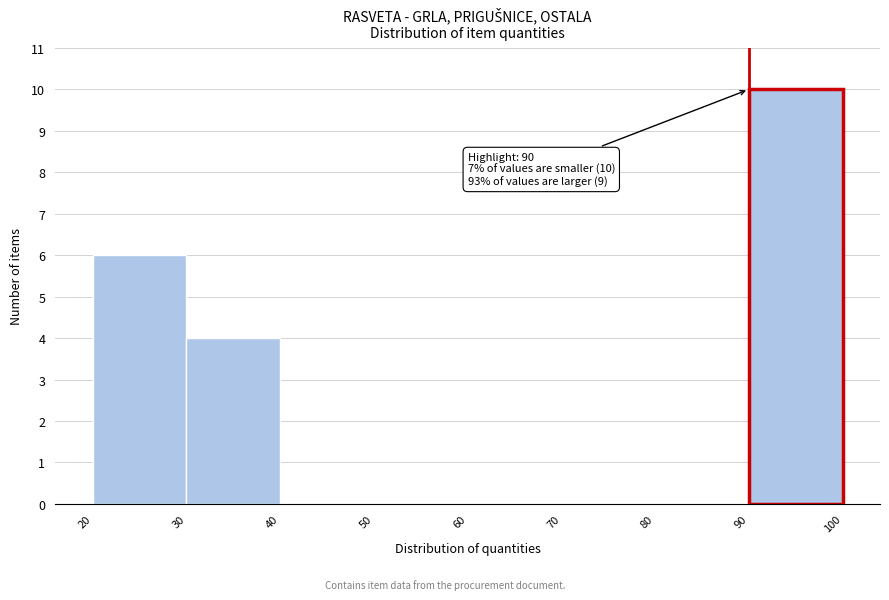

Which range on the x-axis has the tallest bar?

90 to 100